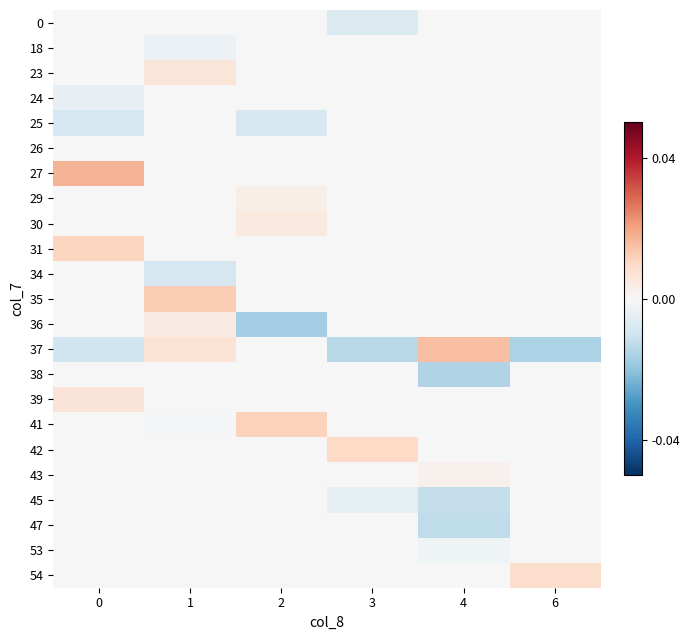

Reading left to right, what are all the values shown in this chart?

0: 0=0.0	1=0.0	2=0.0	3=-0.0	4=0.0	6=0.0
18: 0=0.0	1=-0.0	2=0.0	3=0.0	4=0.0	6=0.0
23: 0=0.0	1=0.0	2=0.0	3=0.0	4=0.0	6=0.0
24: 0=-0.0	1=0.0	2=0.0	3=0.0	4=0.0	6=0.0
25: 0=-0.0	1=0.0	2=-0.0	3=0.0	4=0.0	6=0.0
26: 0=0.0	1=0.0	2=0.0	3=-0.0	4=0.0	6=0.0
27: 0=0.0	1=0.0	2=0.0	3=0.0	4=0.0	6=0.0
29: 0=0.0	1=0.0	2=0.0	3=0.0	4=0.0	6=0.0
30: 0=0.0	1=0.0	2=0.0	3=0.0	4=0.0	6=0.0
31: 0=0.0	1=0.0	2=0.0	3=0.0	4=0.0	6=0.0
34: 0=0.0	1=-0.0	2=0.0	3=0.0	4=0.0	6=0.0
35: 0=0.0	1=0.0	2=0.0	3=0.0	4=0.0	6=0.0
36: 0=0.0	1=0.0	2=-0.0	3=0.0	4=0.0	6=0.0
37: 0=-0.0	1=0.0	2=0.0	3=-0.0	4=0.0	6=-0.0
38: 0=0.0	1=0.0	2=0.0	3=0.0	4=-0.0	6=0.0
39: 0=0.0	1=0.0	2=0.0	3=0.0	4=0.0	6=0.0
41: 0=0.0	1=-0.0	2=0.0	3=0.0	4=0.0	6=0.0
42: 0=0.0	1=0.0	2=0.0	3=0.0	4=0.0	6=0.0
43: 0=0.0	1=0.0	2=0.0	3=0.0	4=0.0	6=0.0
45: 0=0.0	1=0.0	2=0.0	3=-0.0	4=-0.0	6=0.0
47: 0=0.0	1=0.0	2=0.0	3=0.0	4=-0.0	6=0.0
53: 0=0.0	1=0.0	2=0.0	3=0.0	4=-0.0	6=0.0
54: 0=0.0	1=0.0	2=0.0	3=0.0	4=0.0	6=0.0